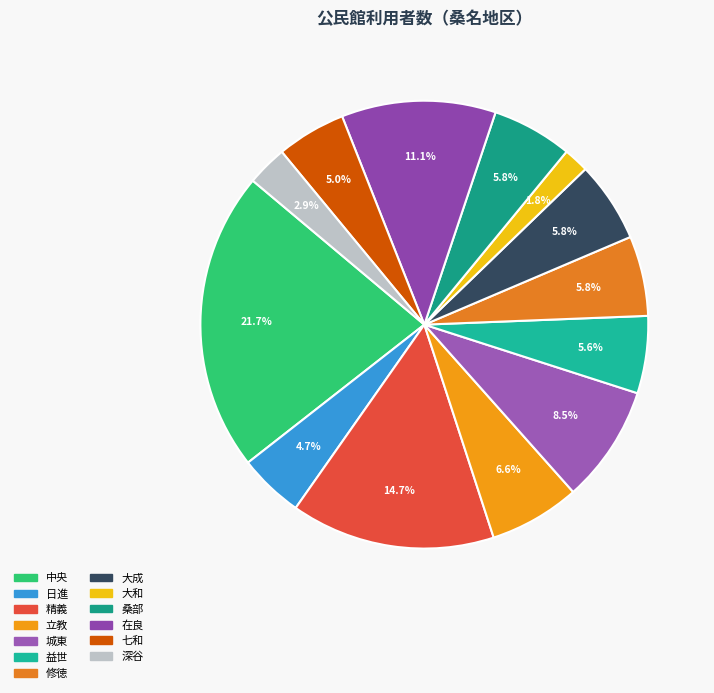

Which slice is the largest?

中央